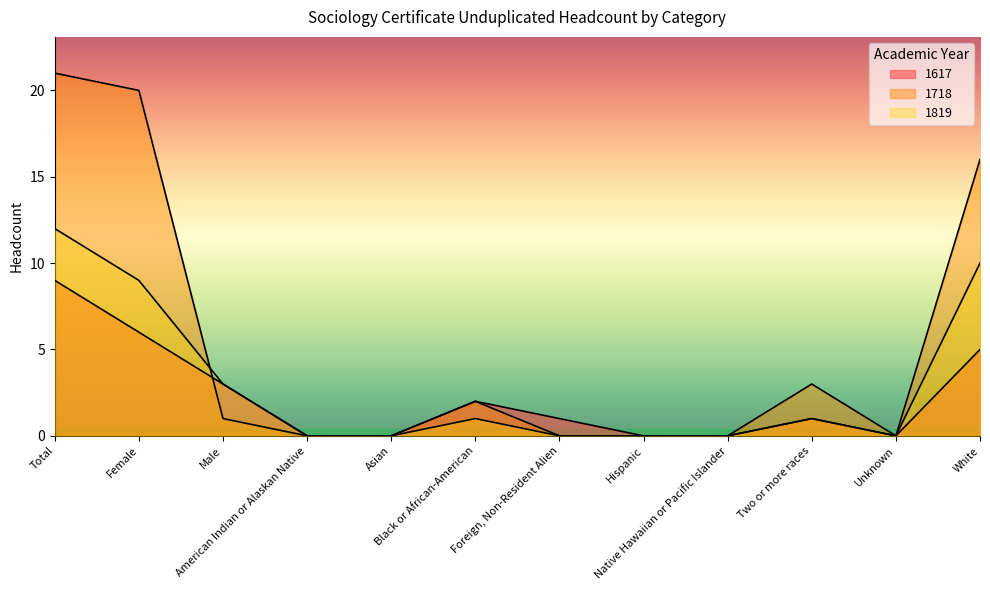

At how many categories does at least one series exceed 13?

3